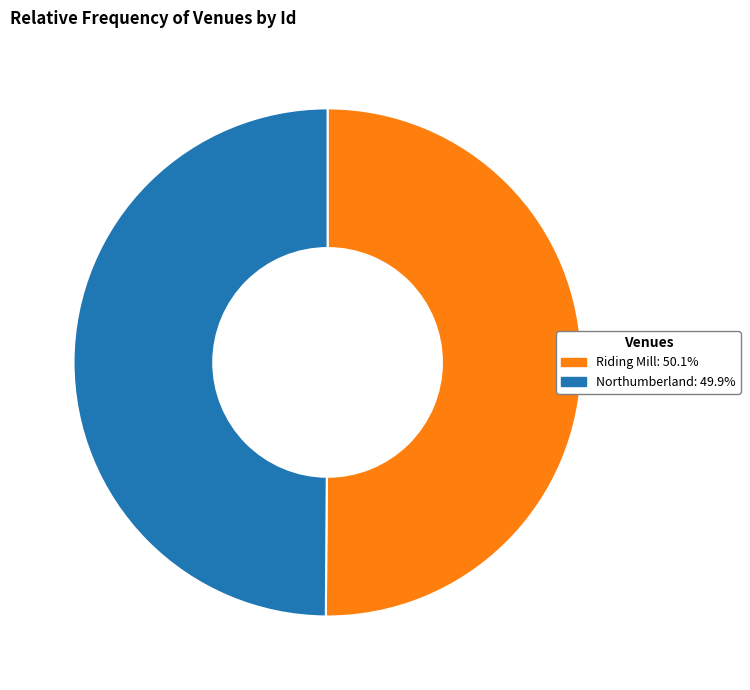

Is it true that Riding Mill is 41% of the pie?

False